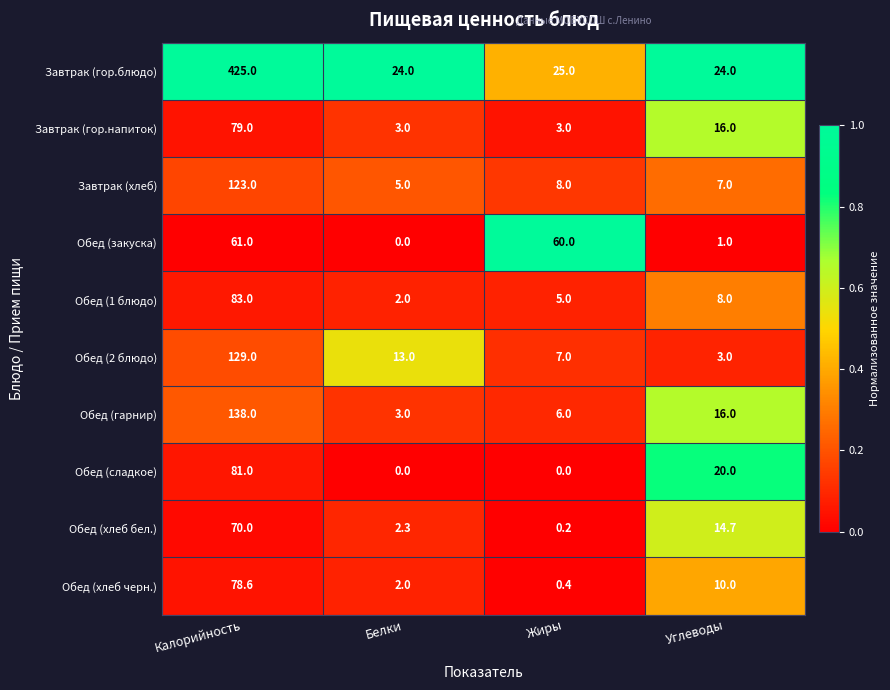

What is the maximum value for Завтрак (хлеб)?

123.0